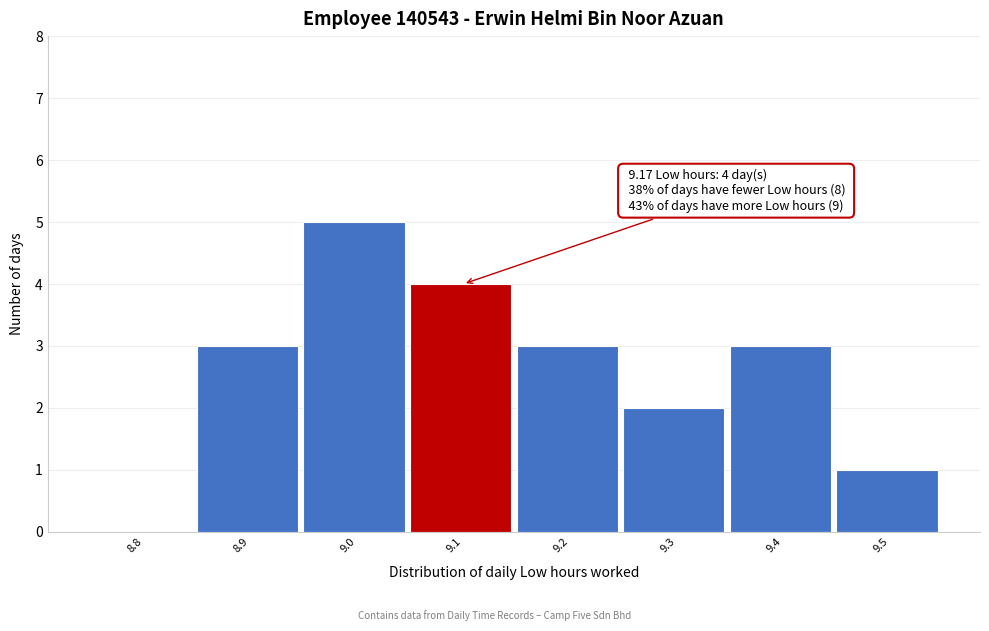

Reading left to right, list all the values displayed in this chart.

8.8=0	8.9=3	9.0=5	9.1=4	9.2=3	9.3=2	9.4=3	9.5=1